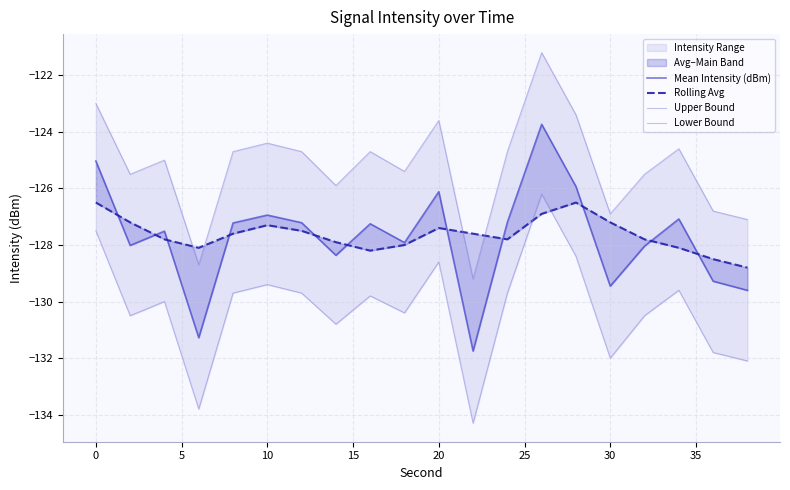

True or false: Lower Bound and Upper Bound intersect in this chart.

False